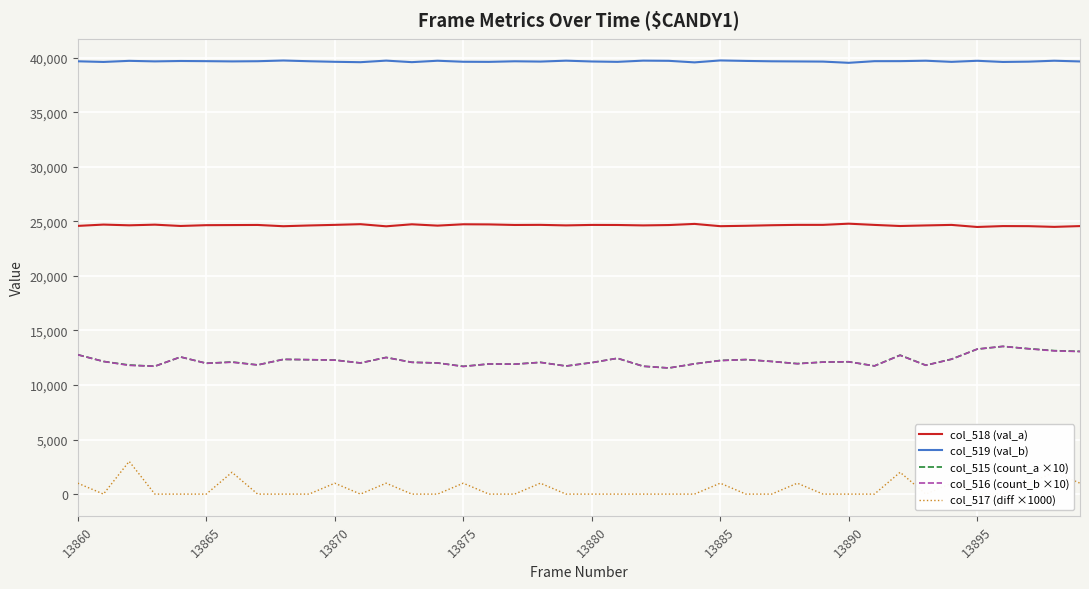

True or false: col_519 (val_b) and col_515 (count_a ×10) intersect in this chart.

False